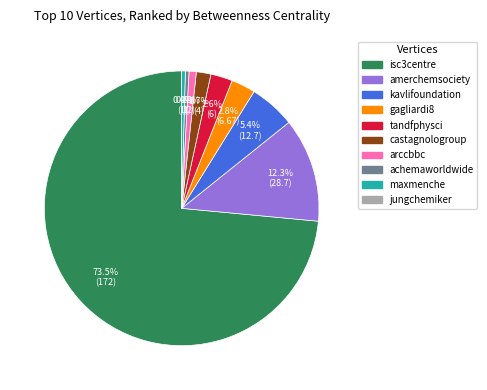

Is there a majority slice in this chart?

Yes